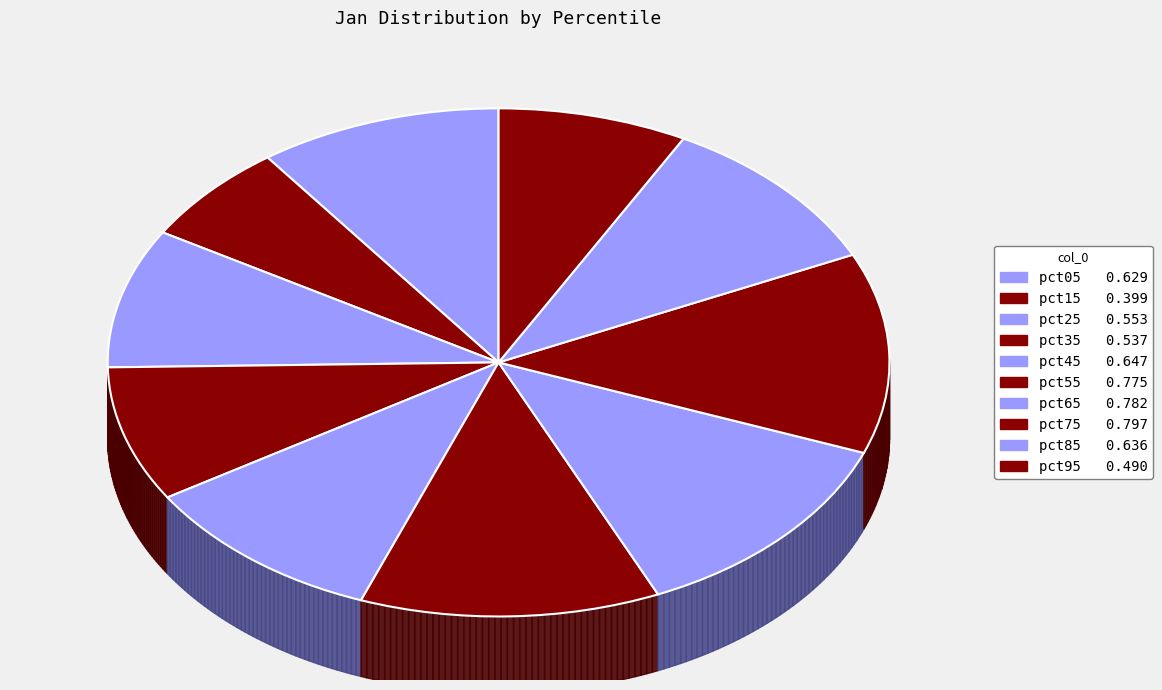

What percentage is the pct95 slice, to the nearest percent?

8%